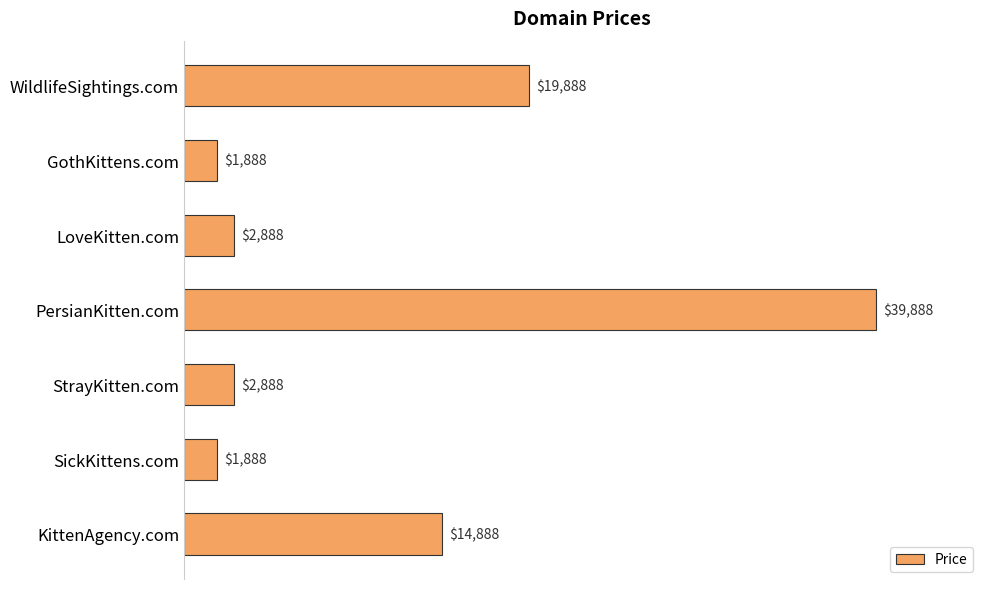

Between StrayKitten.com and PersianKitten.com, which is larger?

PersianKitten.com